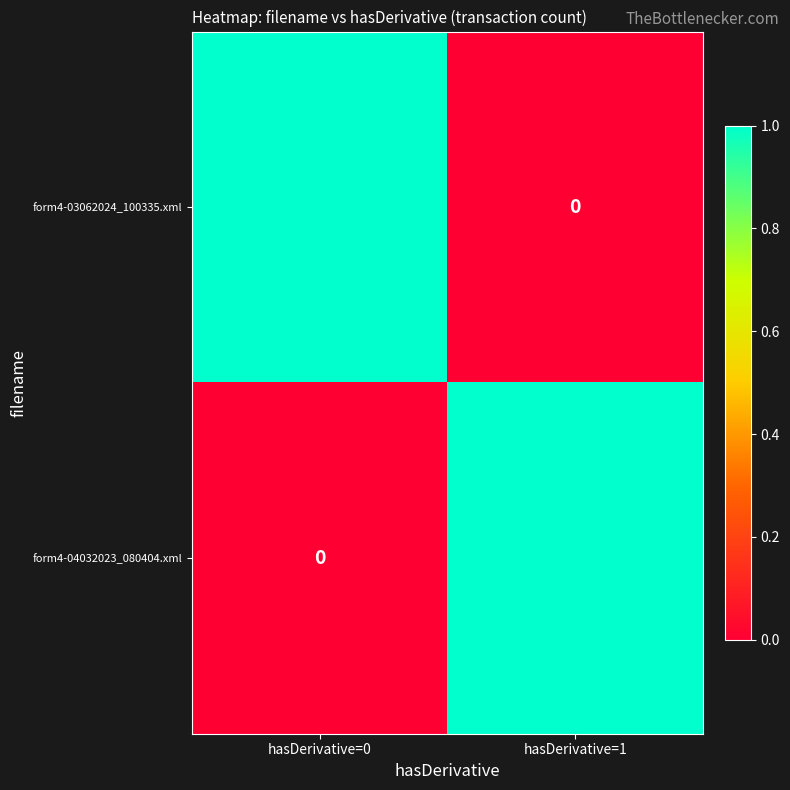

List the labels in order of form4-04032023_080404.xml value, smallest first.

hasDerivative=0, hasDerivative=1